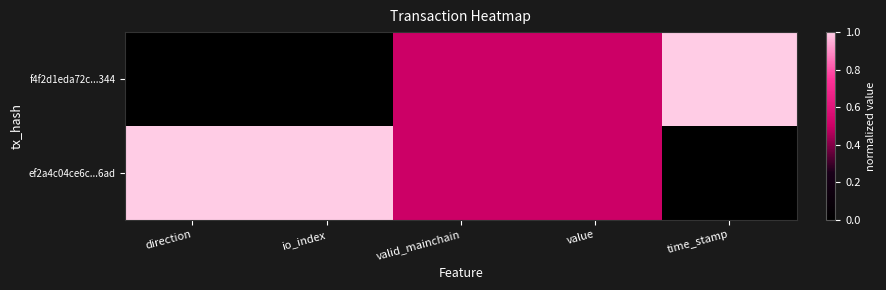

Between direction and valid_mainchain, which series saw the biggest shift?

f4f2d1eda72c...344